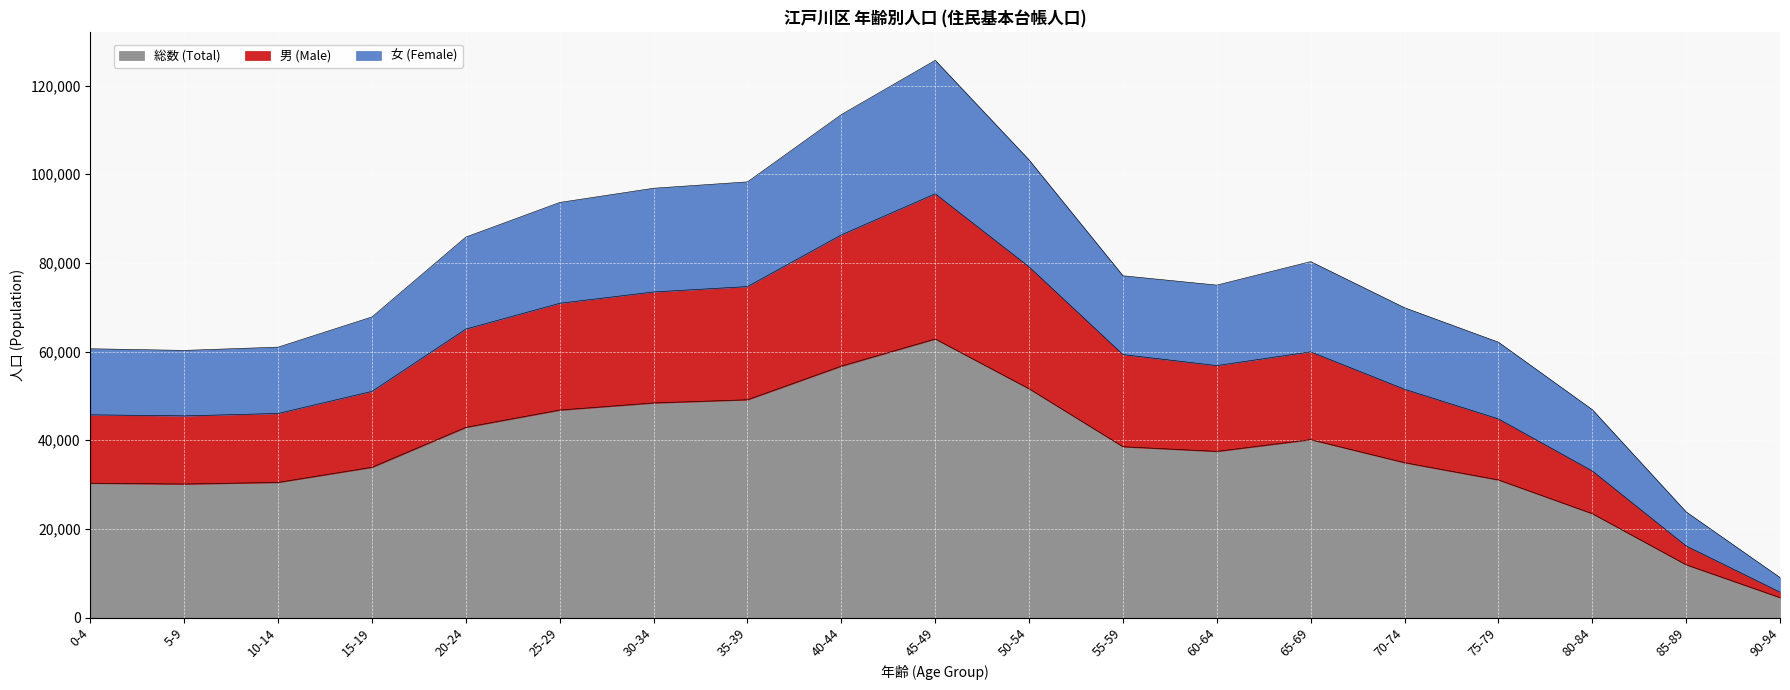

How many categories are shown in the chart?

19